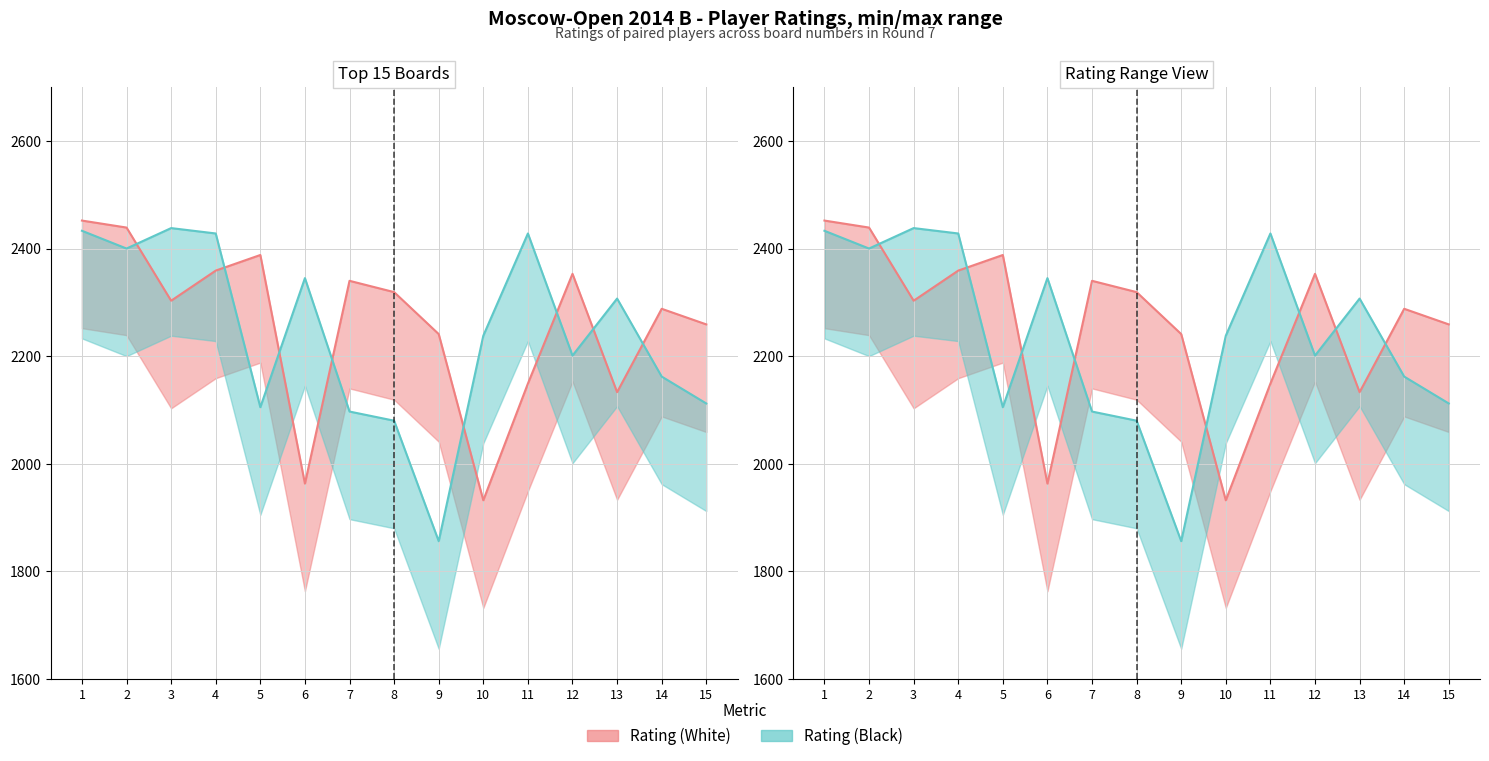

Reading left to right, extract all data points from this chart.

Rating (White): 1=2452	2=2439	3=2303	4=2359	5=2388	6=1963	7=2340	8=2319	9=2241	10=1932	11=2149	12=2353	13=2133	14=2288	15=2259
Rating (Black): 1=2433	2=2400	3=2438	4=2428	5=2105	6=2345	7=2097	8=2080	9=1856	10=2238	11=2428	12=2201	13=2307	14=2162	15=2112